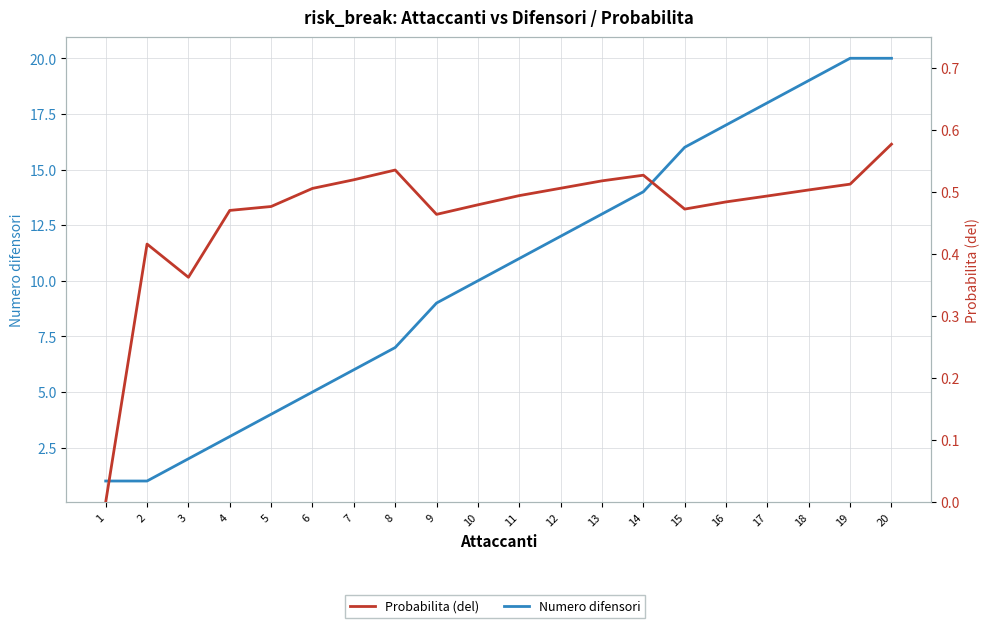

Between 10 and 3, which is larger?

10